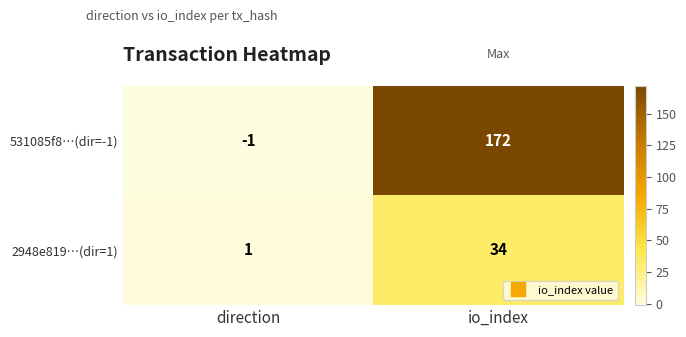

List the series in order of their overall mean, highest first.

531085f8…(dir=-1), 2948e819…(dir=1)